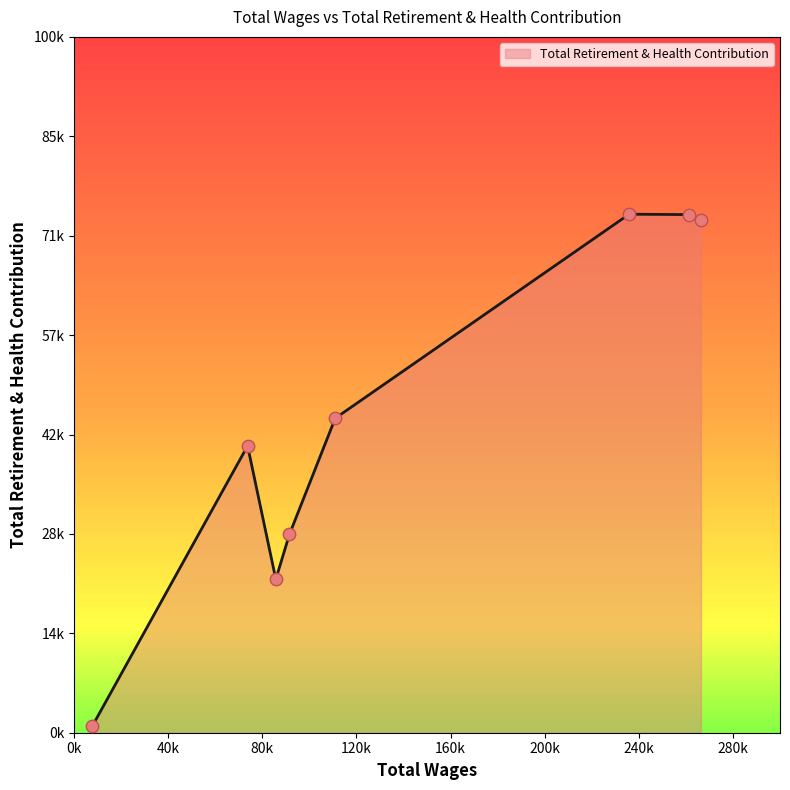

Which has a higher value, 7741.0 or 110968.0?

110968.0